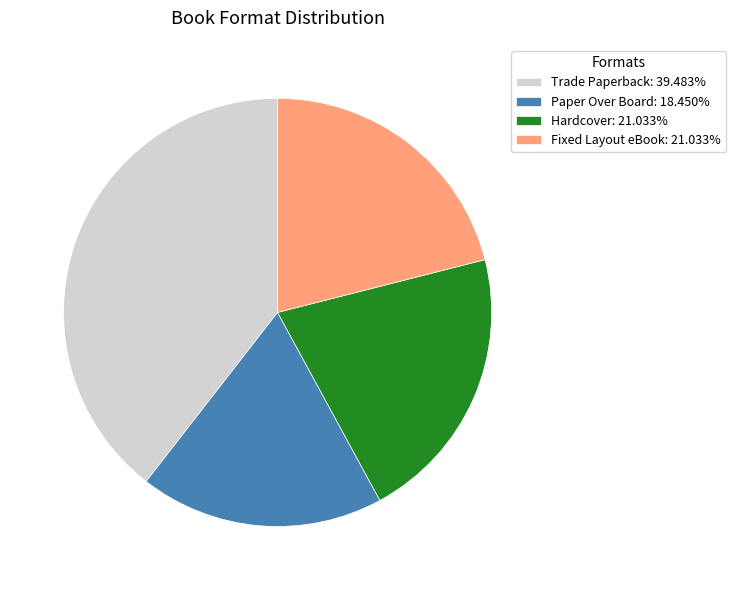

Does Trade Paperback: 39.483% represent more than half of the total?

No